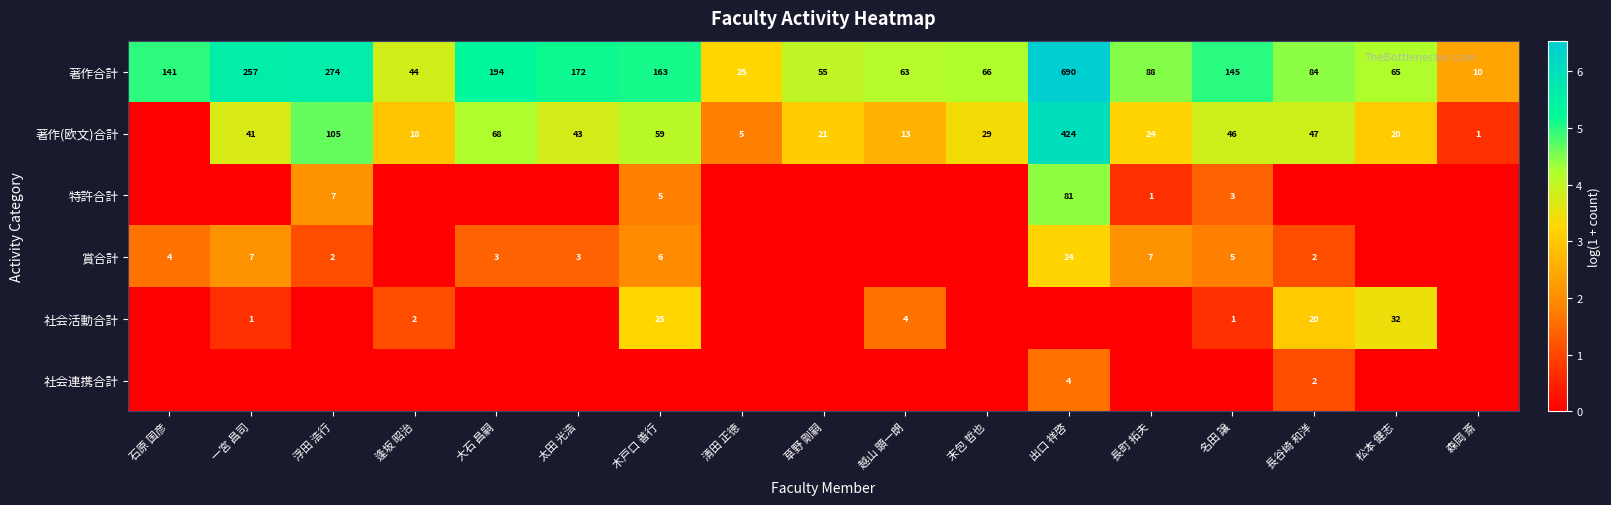

What is the average value of the 著作合計 series?

149